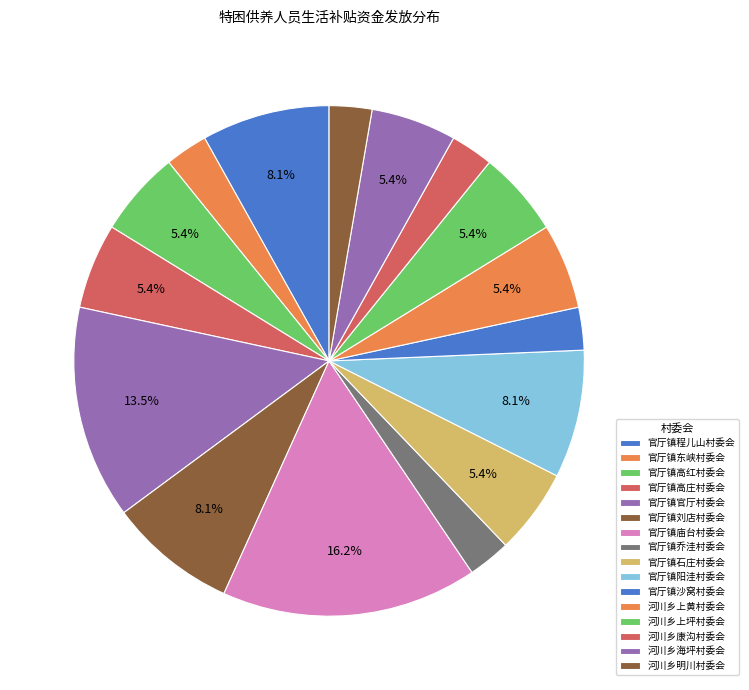

Count the number of slices in the pie.

16